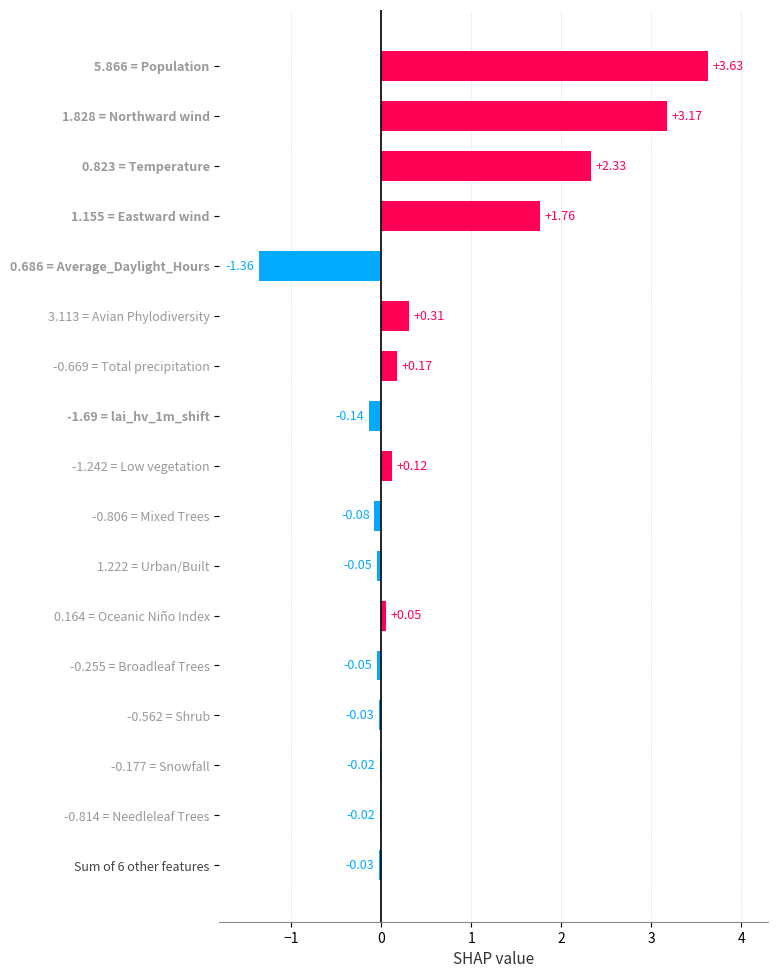

How many values are above zero?

8